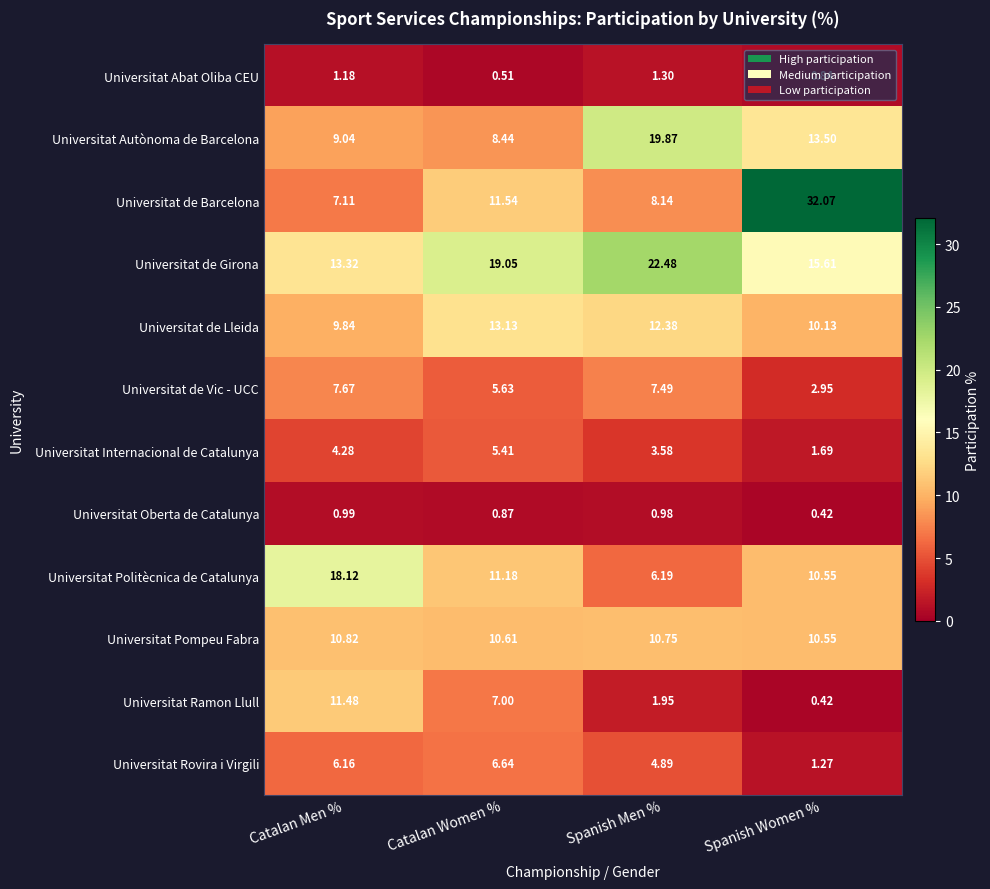

At which label does Universitat Rovira i Virgili first exceed 6?

Catalan Men %